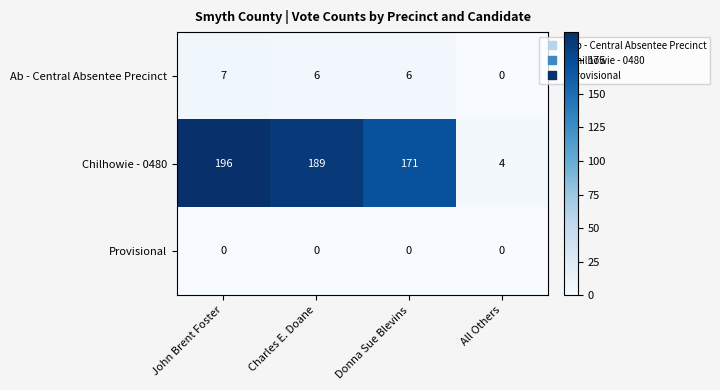

Reading left to right, what are all the values shown in this chart?

Ab - Central Absentee Precinct: 7	6	6	0
Chilhowie - 0480: 196	189	171	4
Provisional: 0	0	0	0